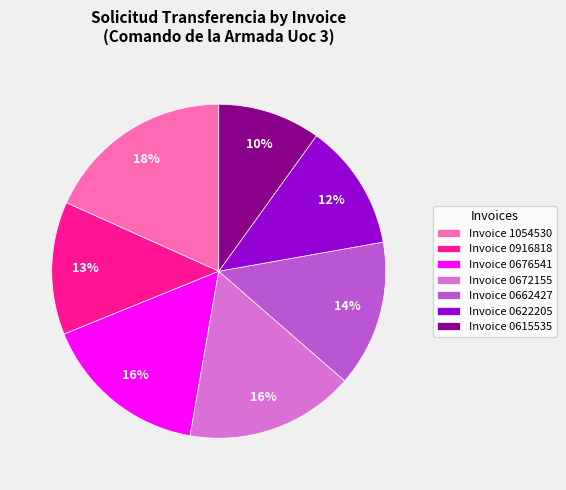

What is the smallest slice in the pie chart?

Invoice 0615535